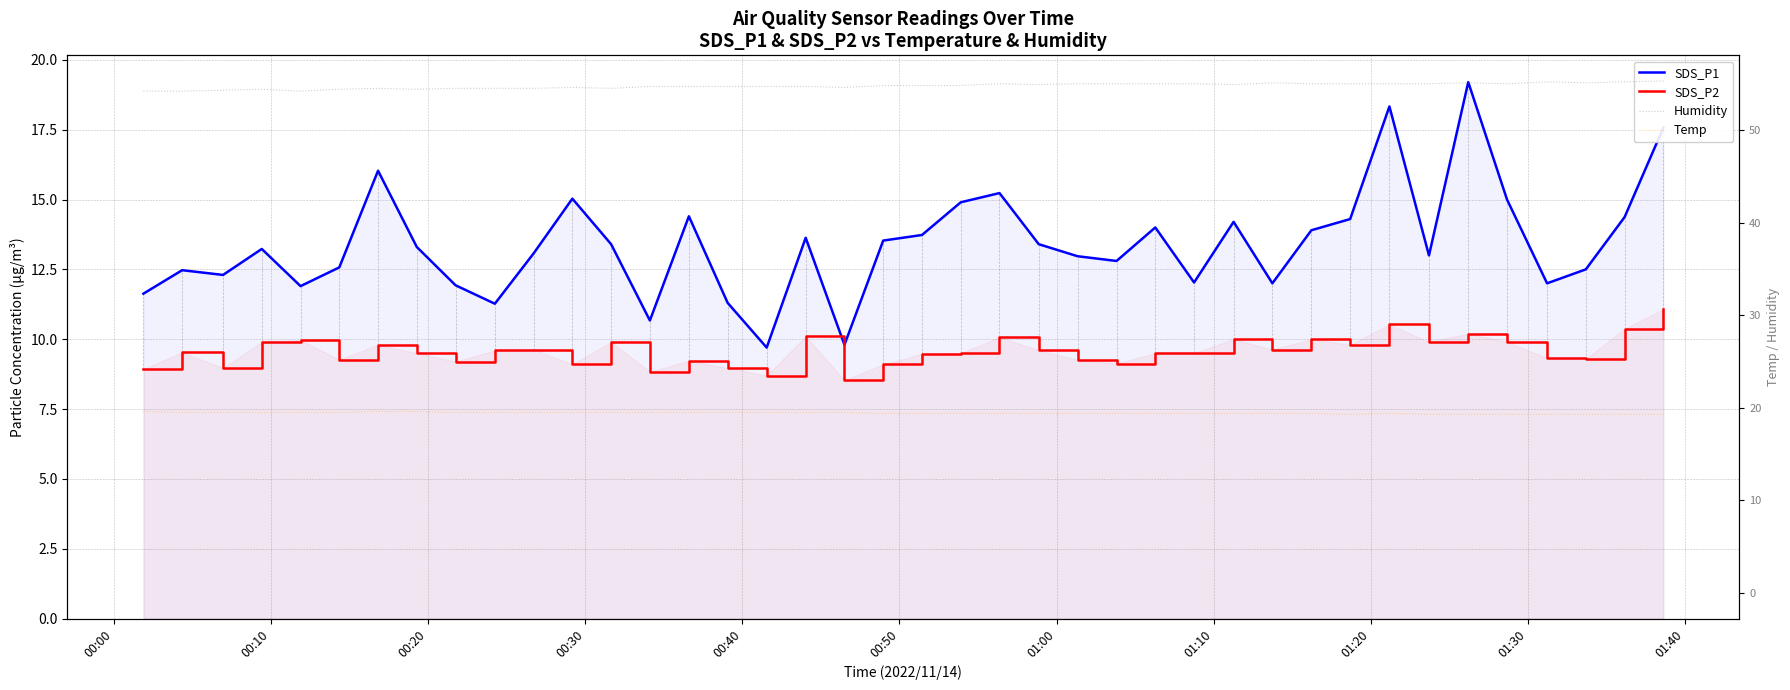

What is the sum of all Humidity values?

2190.5